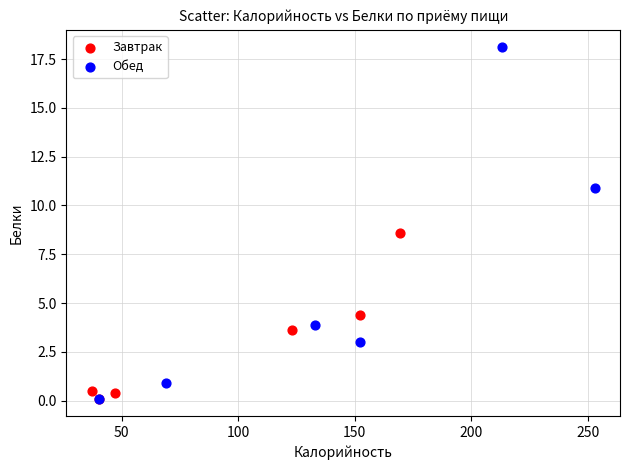

Which series reaches the maximum Y coordinate?

Обед